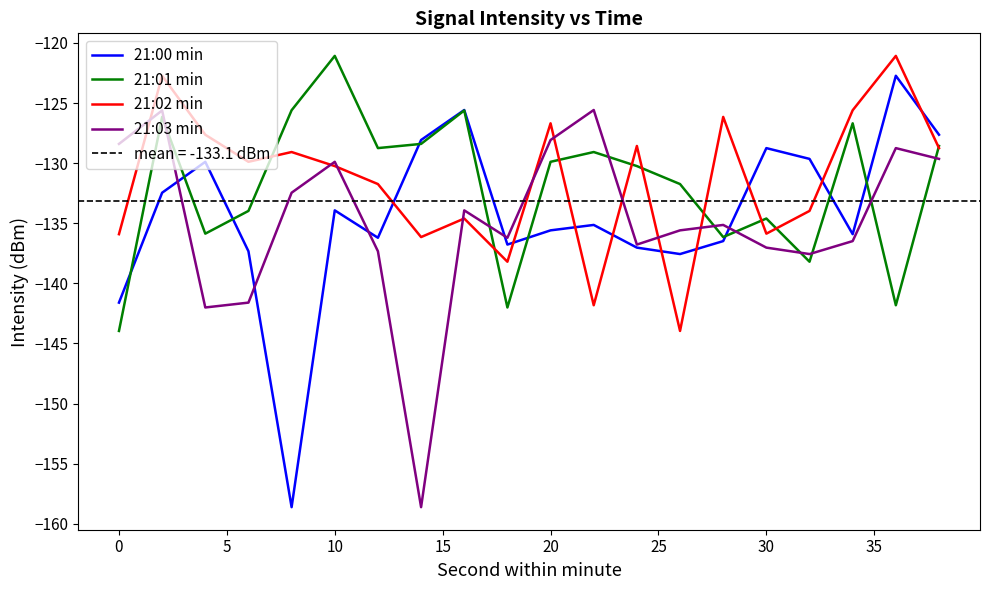

What are all the series names shown in the legend?

21:00 min, 21:01 min, 21:02 min, 21:03 min